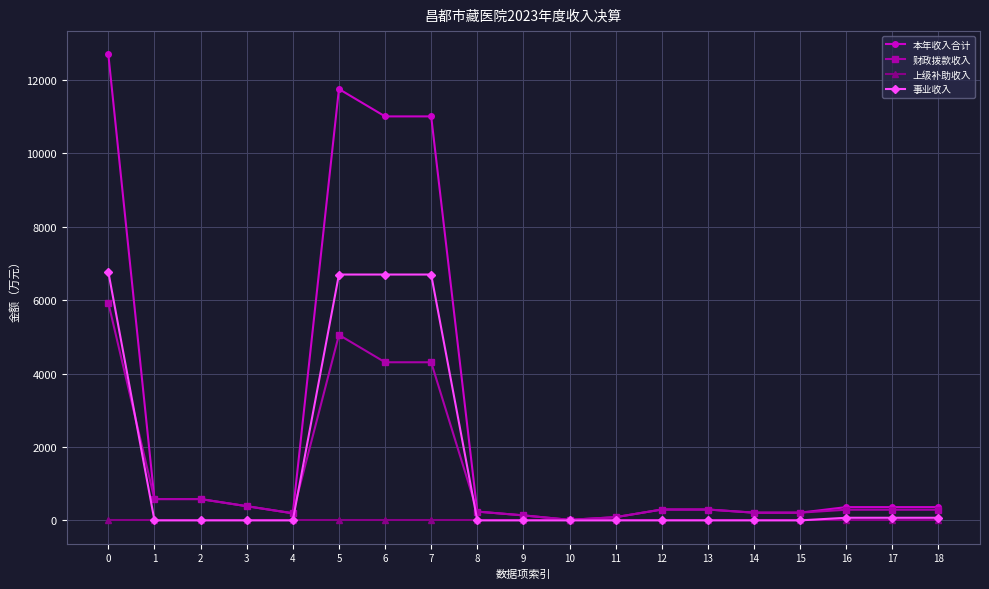

Rank the series by their maximum value, from highest to lowest.

本年收入合计, 事业收入, 财政拨款收入, 上级补助收入